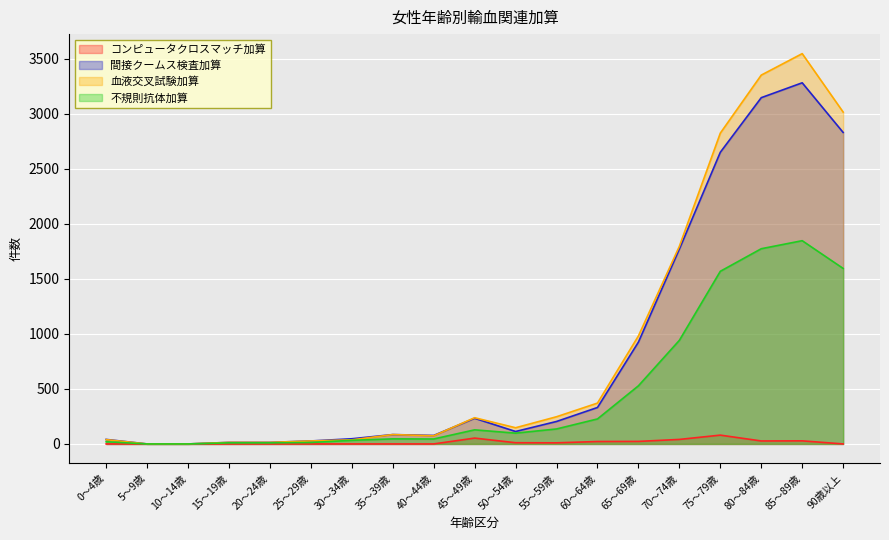

Reading right to left, what are all the values shown in this chart?

コンピュータクロスマッチ加算: 90歳以上=0	85～89歳=28	80～84歳=27	75～79歳=80	70～74歳=41	65～69歳=23	60～64歳=22	55～59歳=10	50～54歳=11	45～49歳=53	40～44歳=0	35～39歳=0	30～34歳=0	25～29歳=0	20～24歳=0	15～19歳=0	10～14歳=0	5～9歳=0	0～4歳=0
間接クームス検査加算: 90歳以上=2829	85～89歳=3280	80～84歳=3145	75～79歳=2649	70～74歳=1770	65～69歳=925	60～64歳=331	55～59歳=204	50～54歳=113	45～49歳=233	40～44歳=77	35～39歳=85	30～34歳=47	25～29歳=27	20～24歳=14	15～19歳=14	10～14歳=0	5～9歳=0	0～4歳=41
血液交叉試験加算: 90歳以上=3014	85～89歳=3545	80～84歳=3350	75～79歳=2823	70～74歳=1795	65～69歳=981	60～64歳=371	55～59歳=247	50～54歳=147	45～49歳=238	40～44歳=74	35～39歳=85	30～34歳=37	25～29歳=27	20～24歳=14	15～19歳=14	10～14歳=0	5～9歳=0	0～4歳=39
不規則抗体加算: 90歳以上=1594	85～89歳=1846	80～84歳=1773	75～79歳=1568	70～74歳=941	65～69歳=528	60～64歳=227	55～59歳=136	50～54歳=98	45～49歳=128	40～44歳=45	35～39歳=46	30～34歳=33	25～29歳=13	20～24歳=10	15～19歳=10	10～14歳=0	5～9歳=0	0～4歳=20